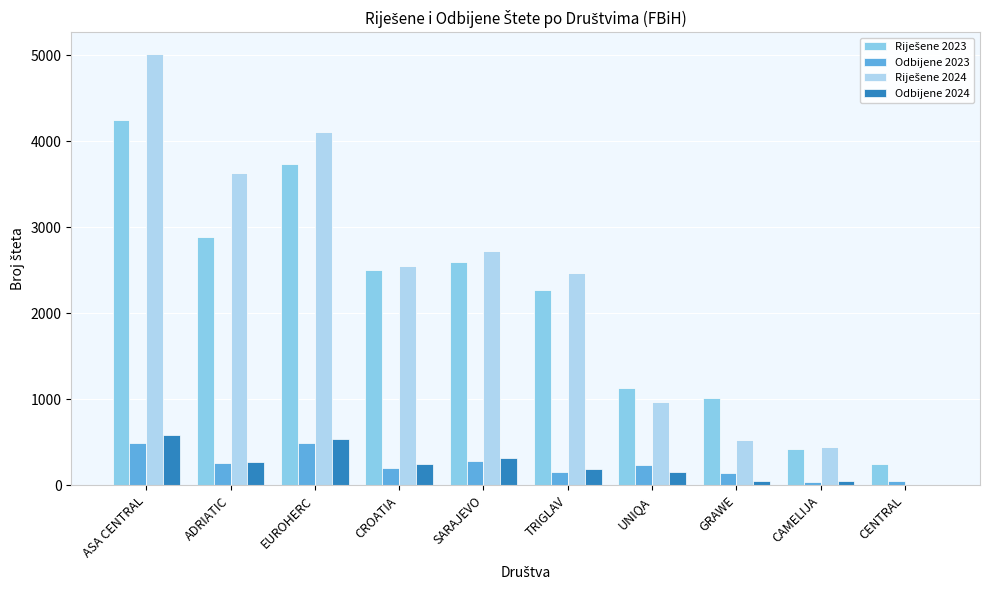

What is the difference between the Odbijene 2024 values at EUROHERC and CROATIA?

293